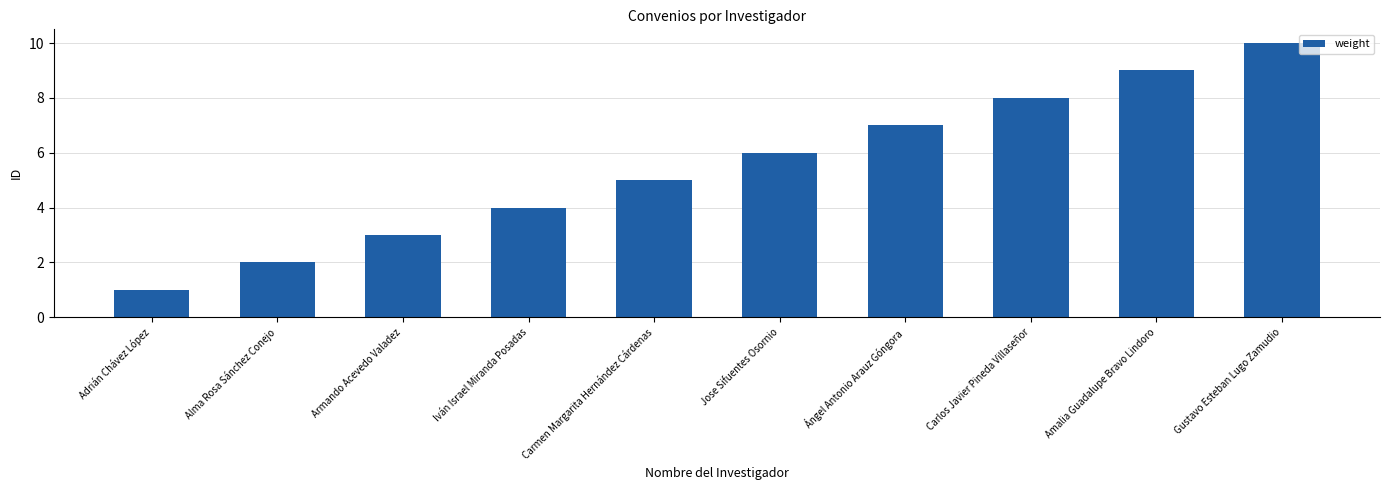

Reading left to right, extract all data points from this chart.

Adrián Chávez López=1	Alma Rosa Sánchez Conejo=2	Armando Acevedo Valadez=3	Iván Israel Miranda Posadas=4	Carmen Margarita Hernández Cárdenas=5	Jose Sifuentes Osornio=6	Ángel Antonio Arauz Góngora=7	Carlos Javier Pineda Villaseñor=8	Amalia Guadalupe Bravo Lindoro=9	Gustavo Esteban Lugo Zamudio=10